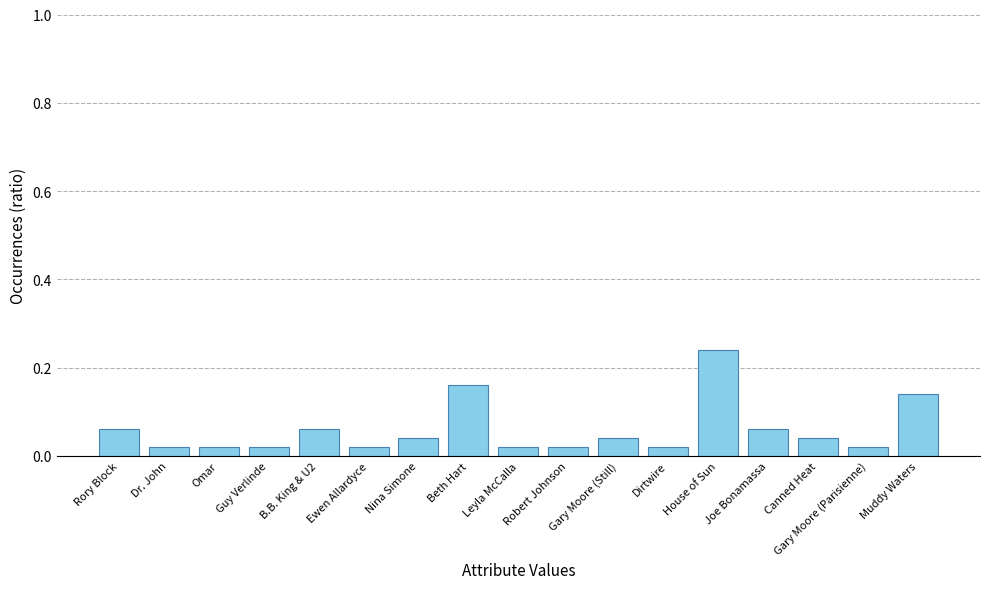

Which label corresponds to the largest value in the chart?

House of Sun